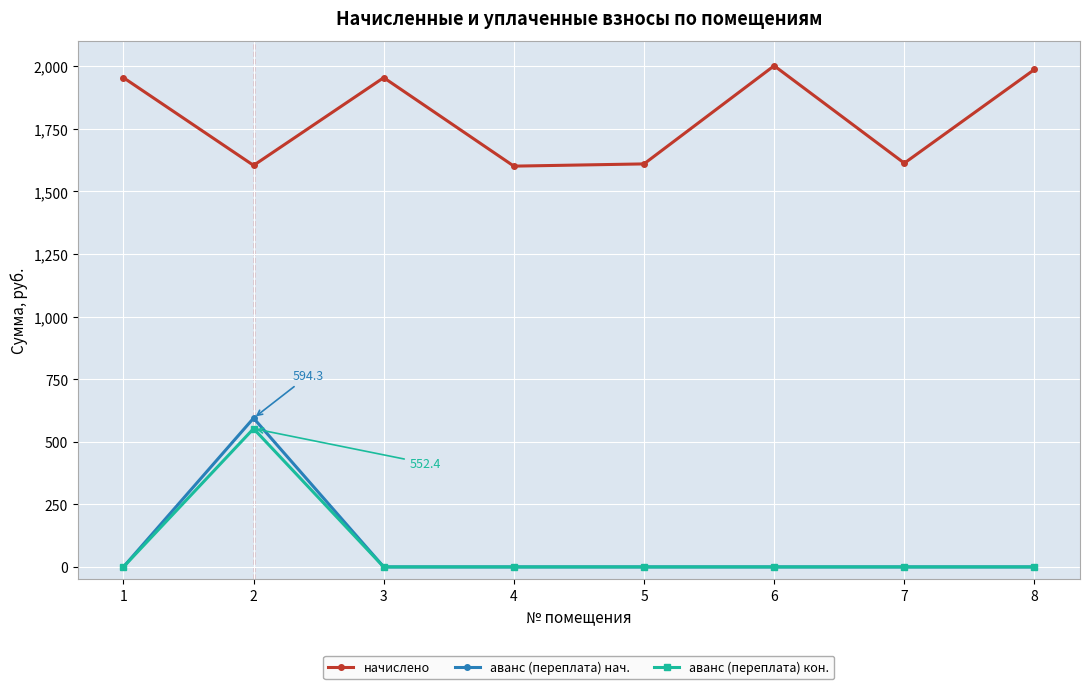

Which series has the widest spread of values?

аванс (переплата) нач.